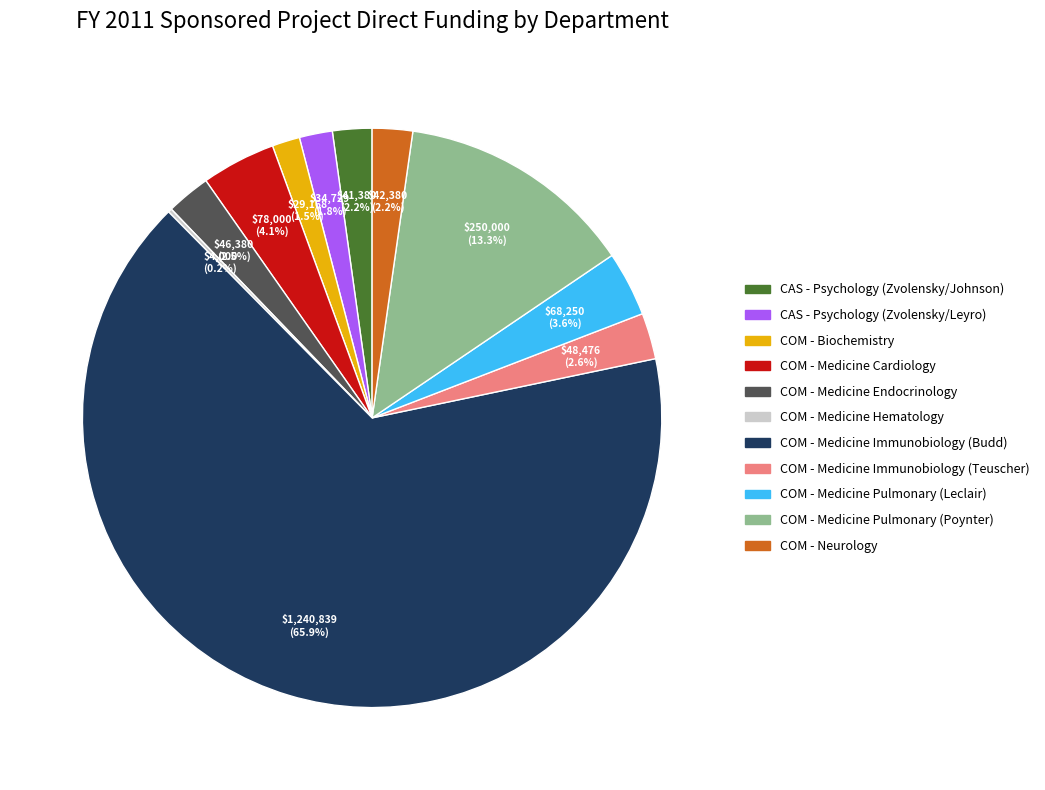

To the nearest percent, what portion does COM - Medicine Pulmonary (Leclair) represent?

4%